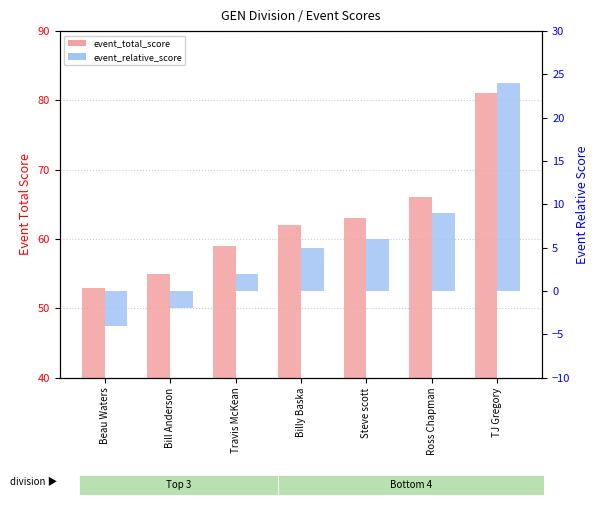

What is the sum of the event_relative_score values at Ross Chapman and Billy Baska?

14